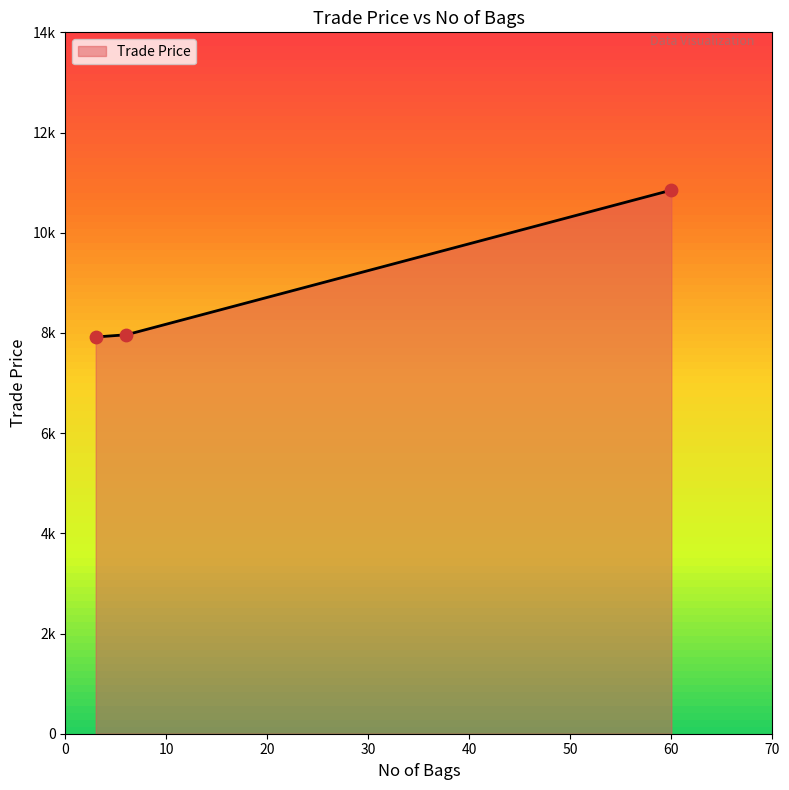

Approximately how many times larger is the value at 6 compared to 3?

1.0